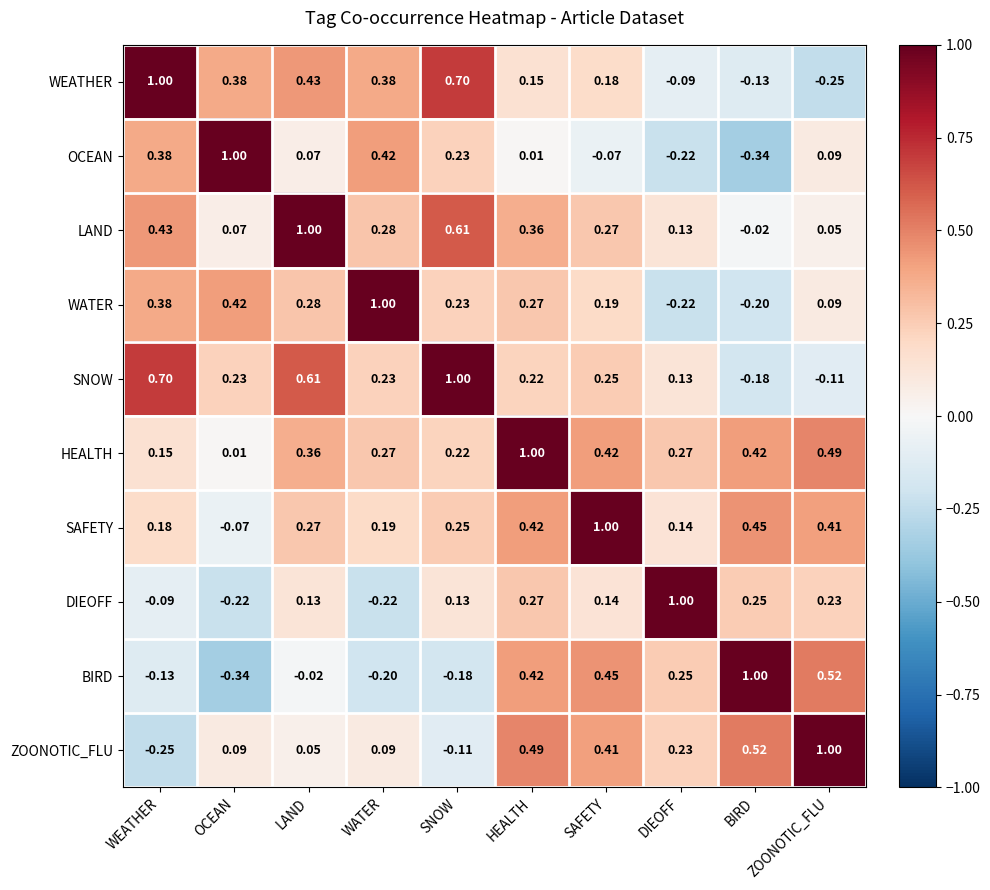

Which series has the largest total across all categories?

HEALTH